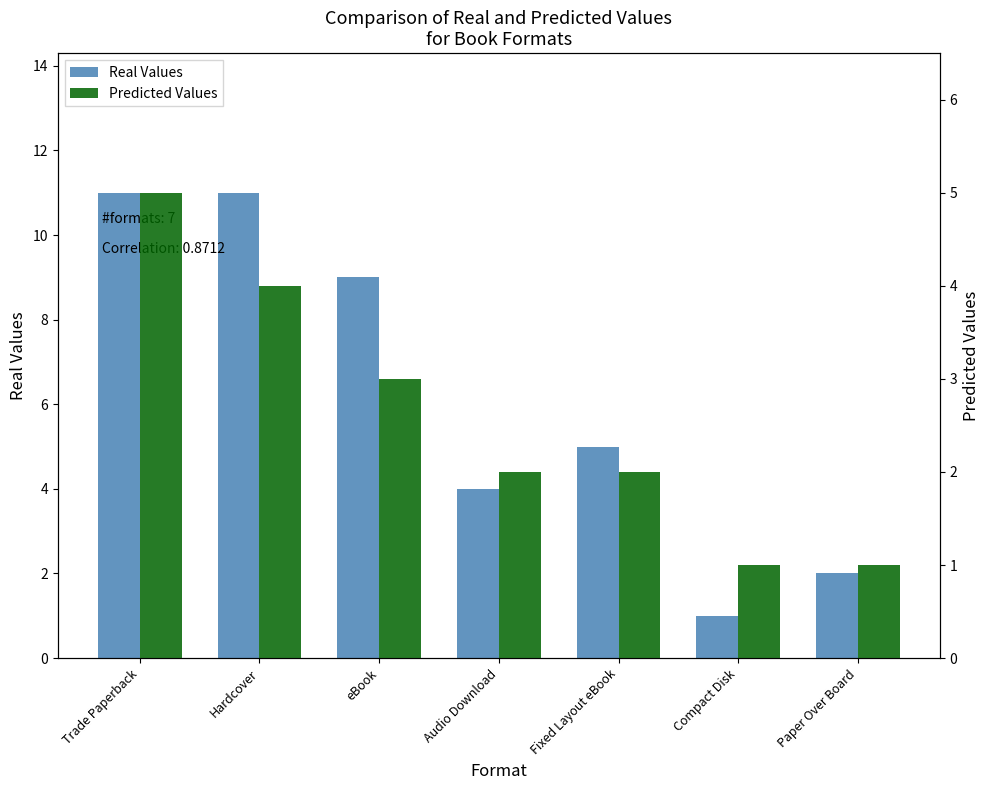

How many bars are there in total?

14